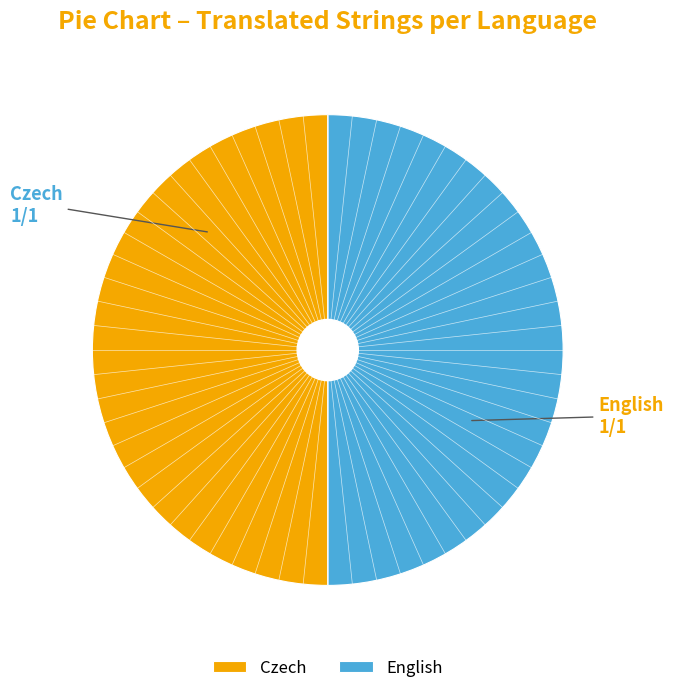

Approximately how many times larger is the value at Czech compared to English?

1.0